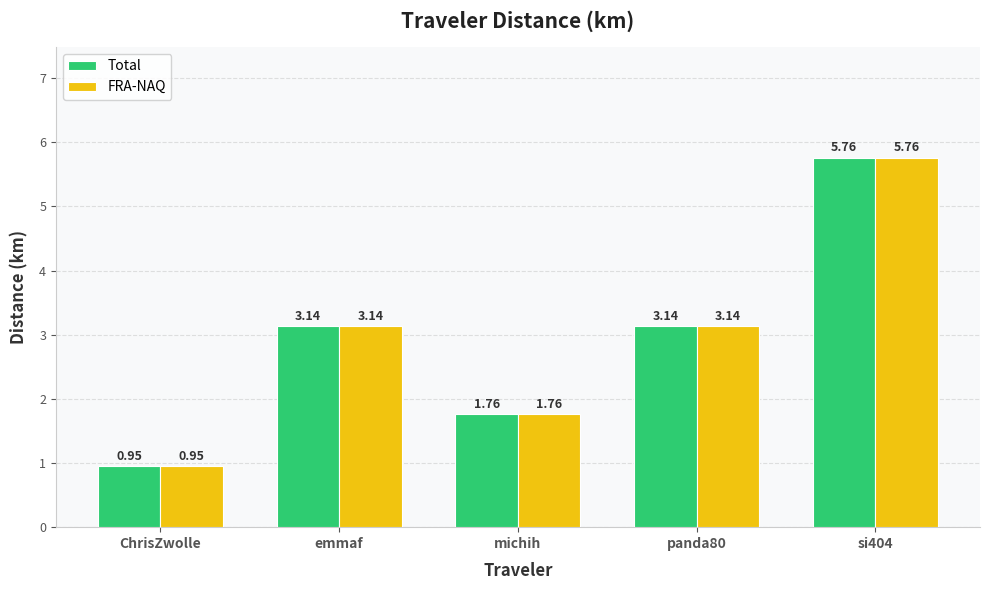

Is it true that FRA-NAQ equals 5.6 at emmaf?

False